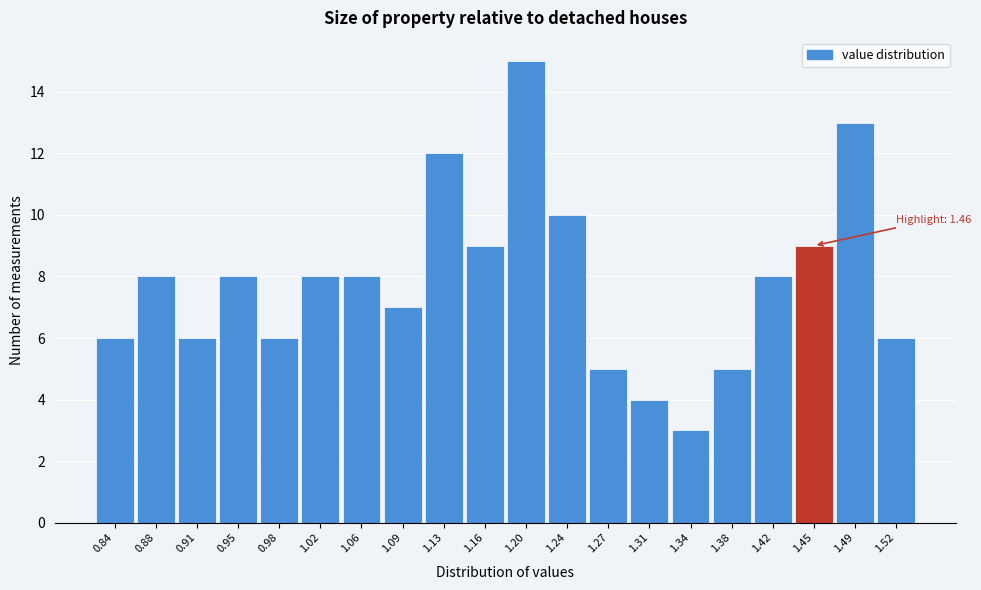

Reading left to right, transcribe all the data shown in this chart.

6	8	6	8	6	8	8	7	12	9	15	10	5	4	3	5	8	9	13	6